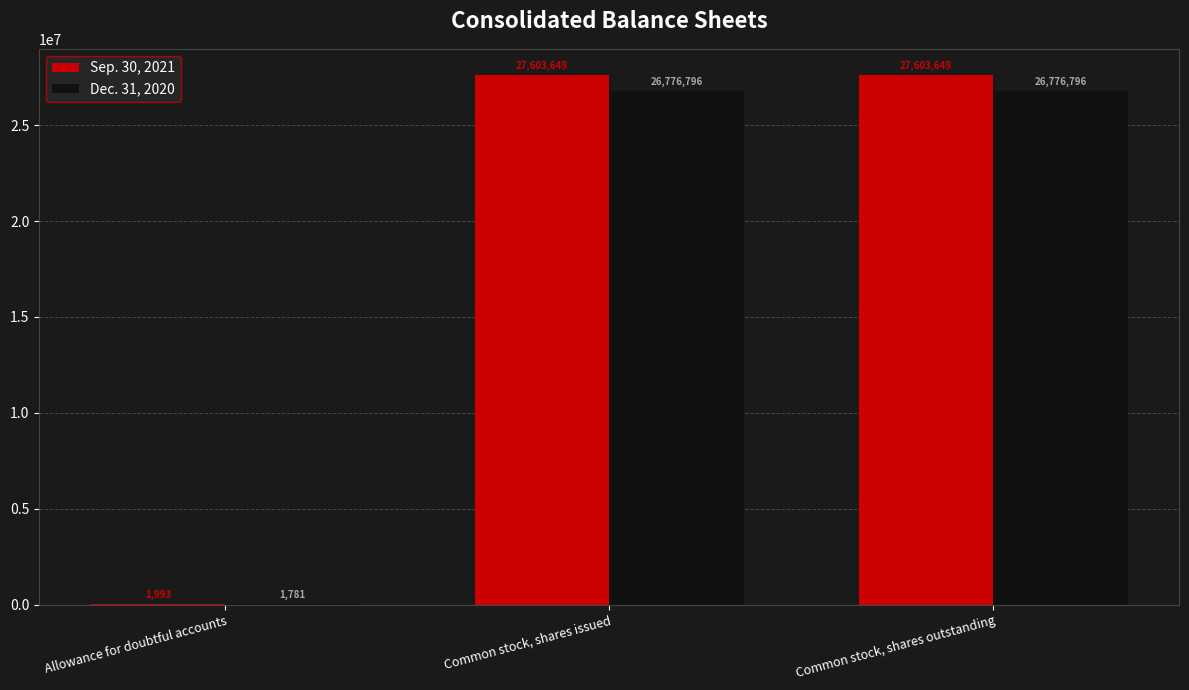

Which series has the largest total across all categories?

Sep. 30, 2021